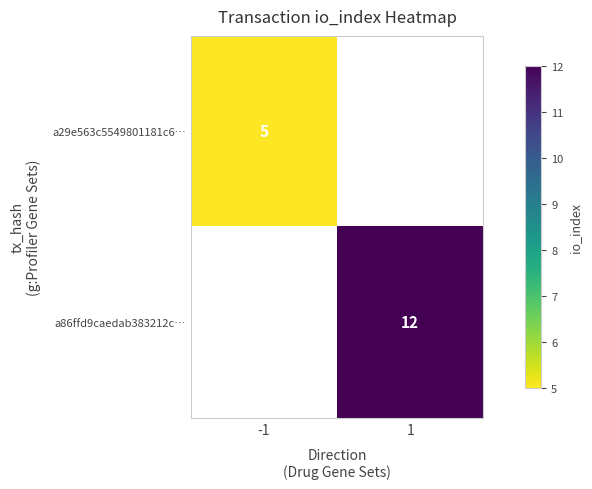

Is it true that a29e563c5549801181c6… equals 8 at -1?

False